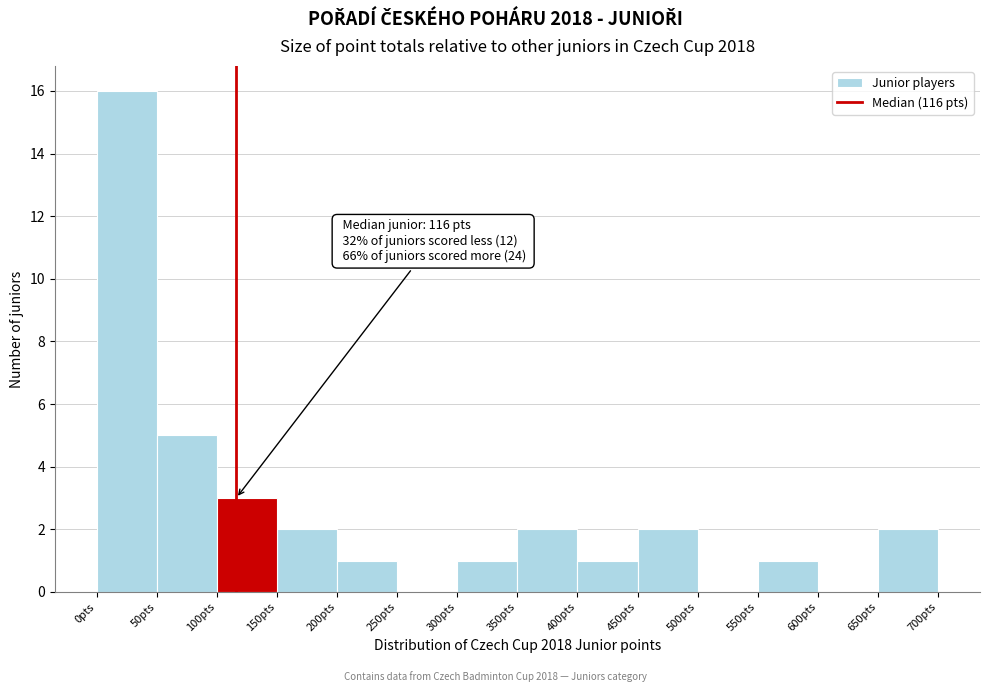

Over which range of the x-axis is the bar tallest?

0 to 50